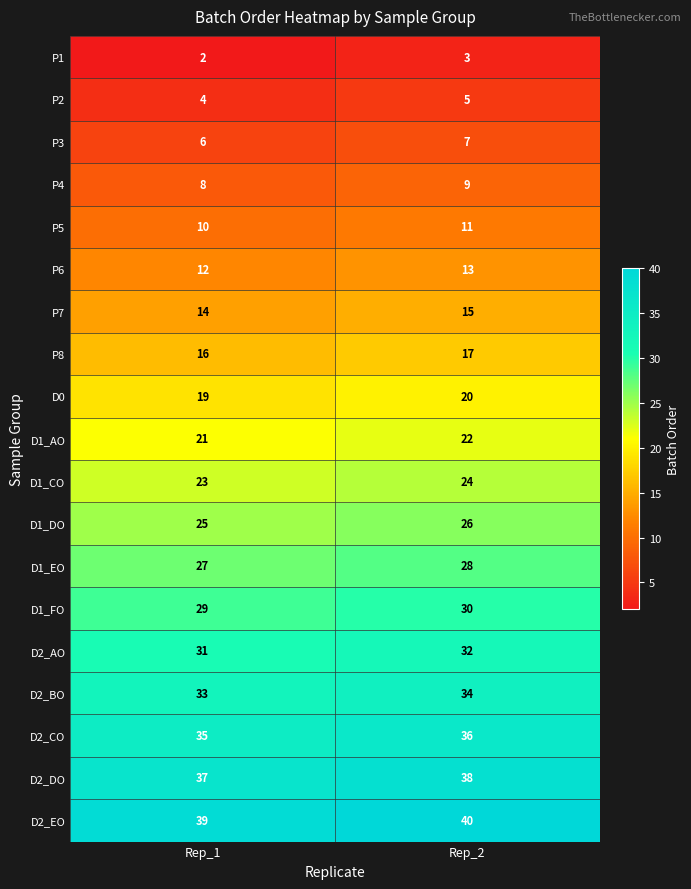

The value of P8 at Rep_1 is 16. True or false?

True